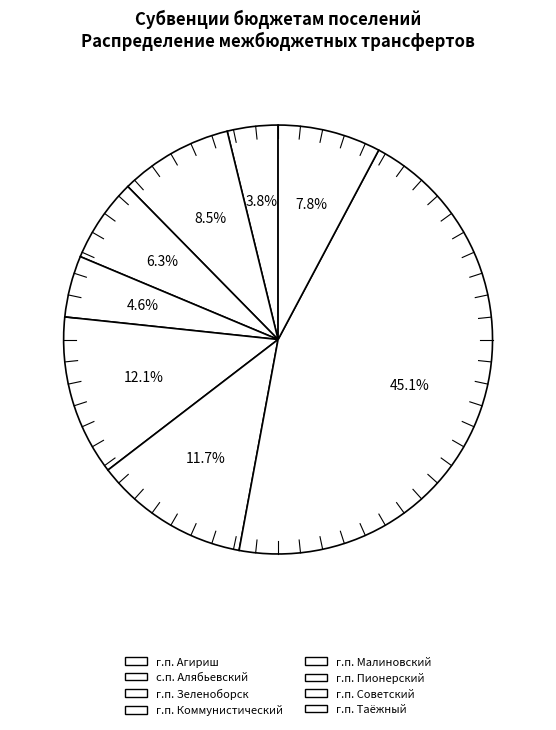

To the nearest percent, what is the combined percentage of с.п. Алябьевский and г.п. Пионерский?

20%